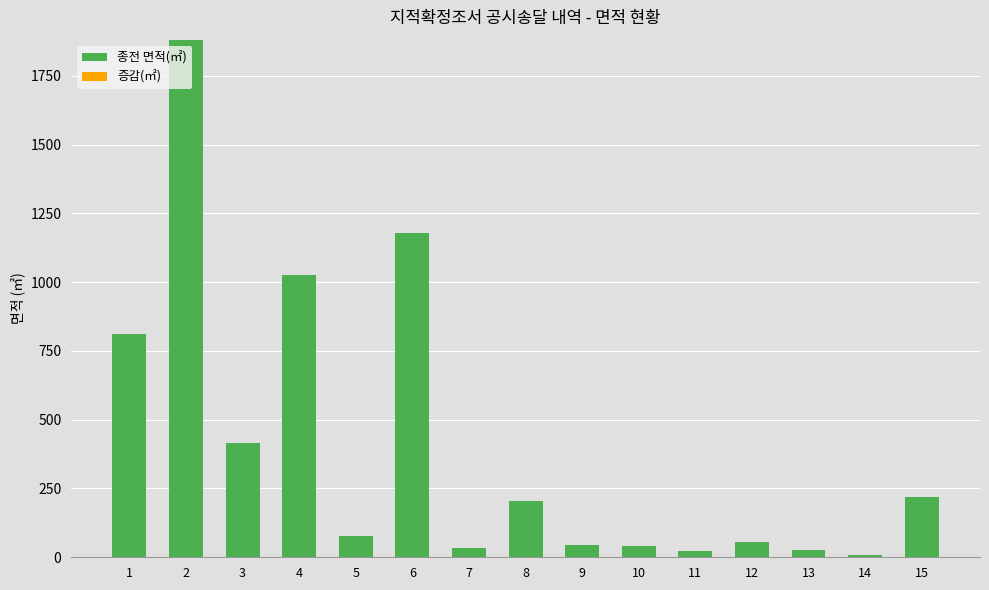

The value at 9 is 43. True or false?

True